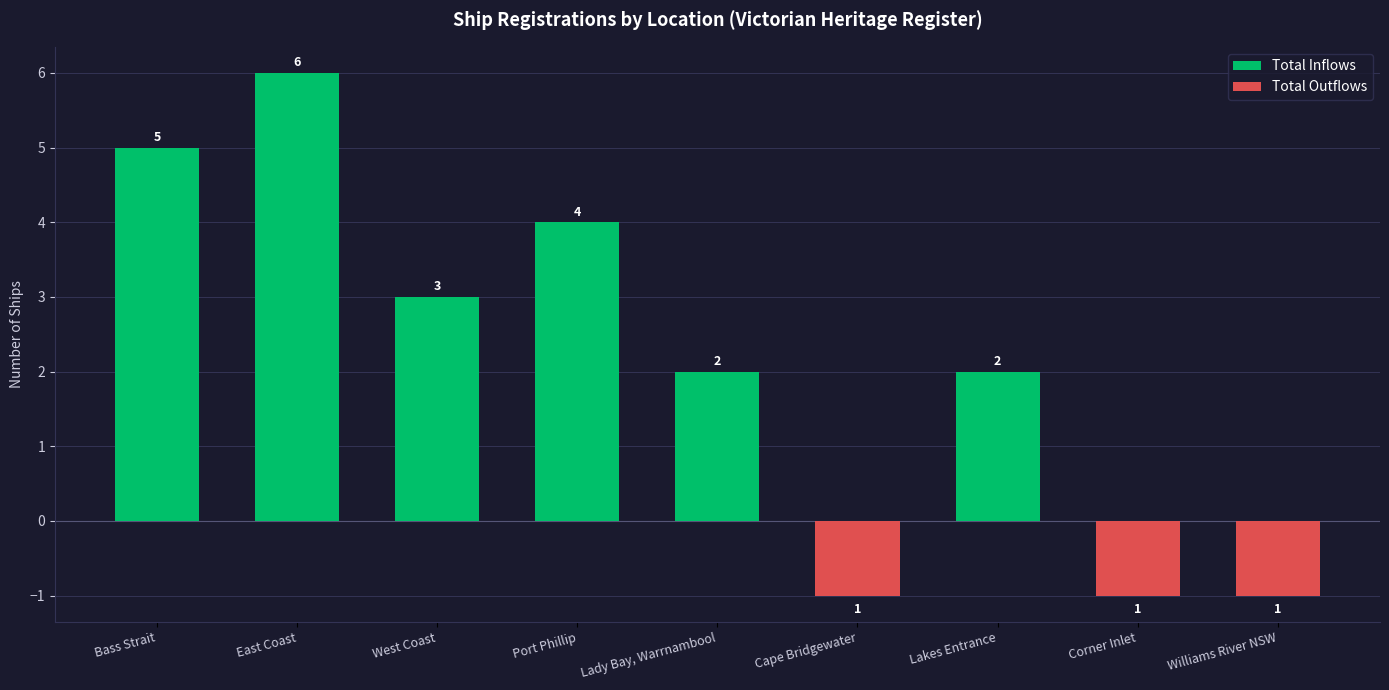

True or false: Total Outflows has a value of 0 at Williams River NSW.

False